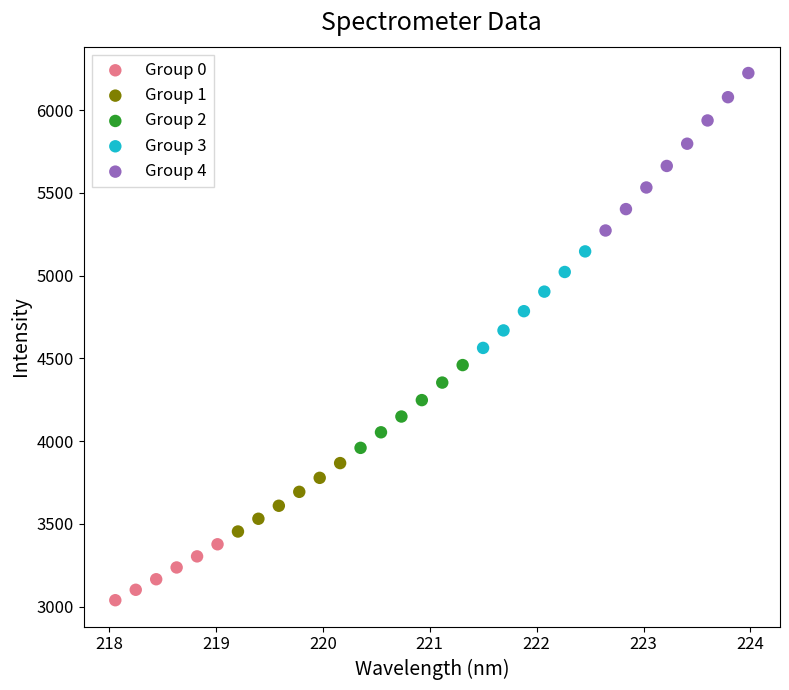

What are all the series names shown in the legend?

Group 0, Group 1, Group 2, Group 3, Group 4